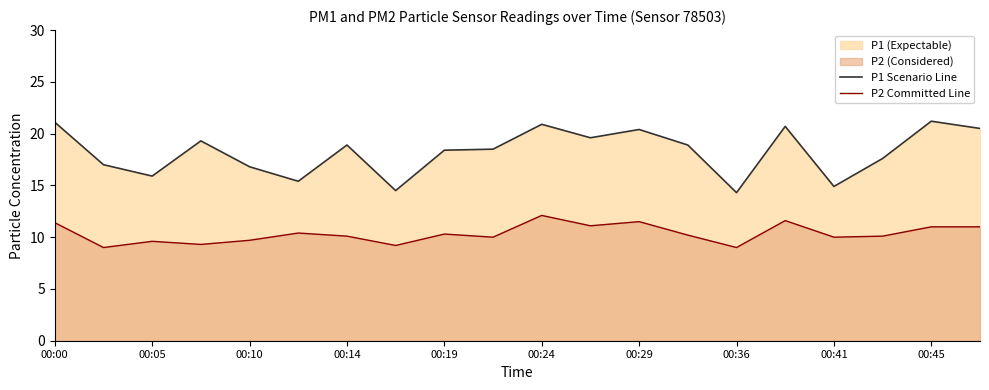

How many lines are shown in the chart?

2